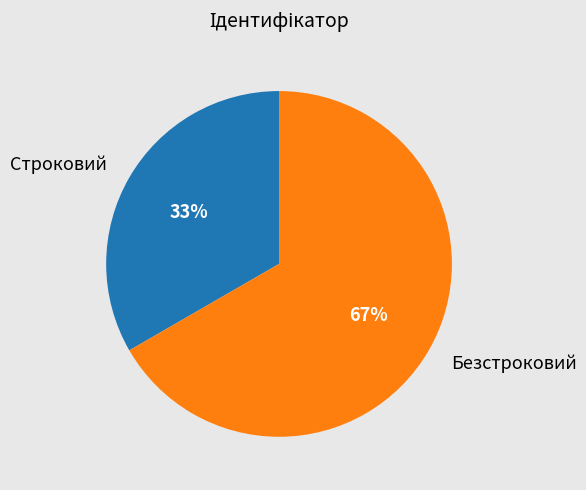

Which slice is the smallest?

Строковий